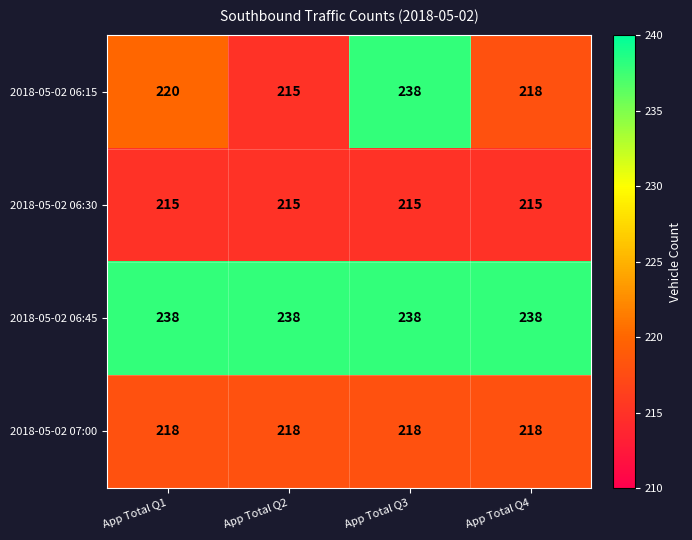

Read the 2018-05-02 06:30 value at App Total Q1.

215